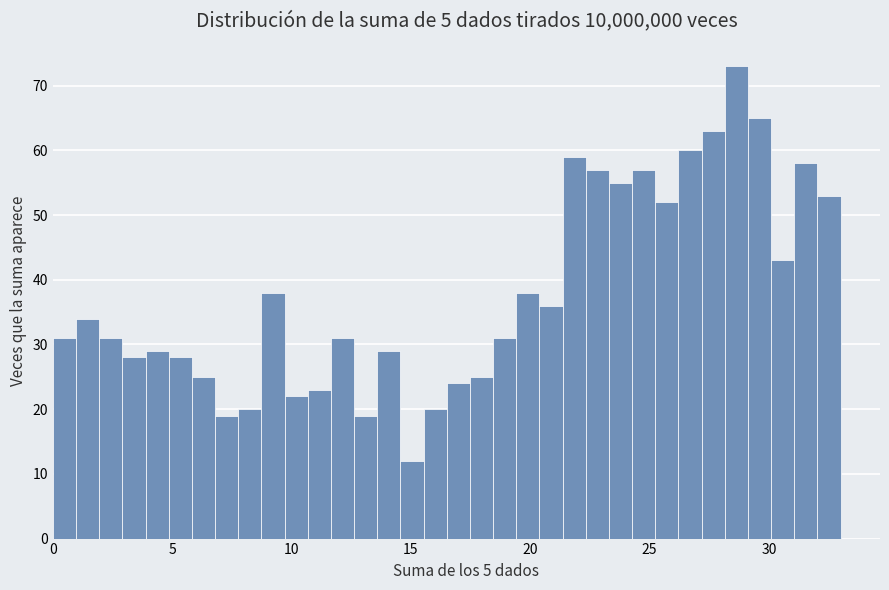

Around what value on the x-axis is the tallest bar? Give the approximate position of its centre, as read against the axis.

28.5